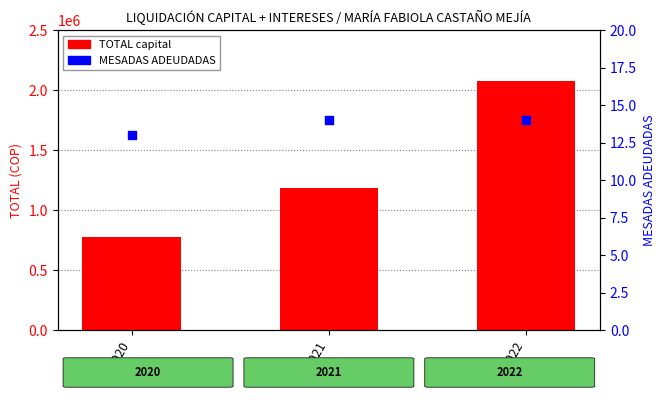

What is the total value across all series at 2022?

2077782